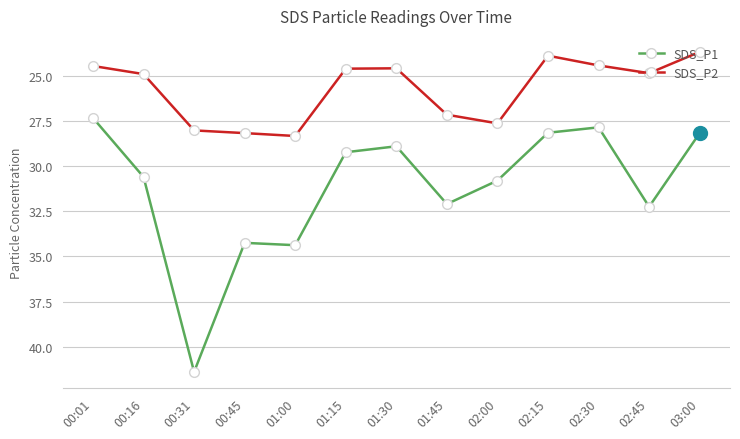

At which category is the sum across all series the highest?

00:31